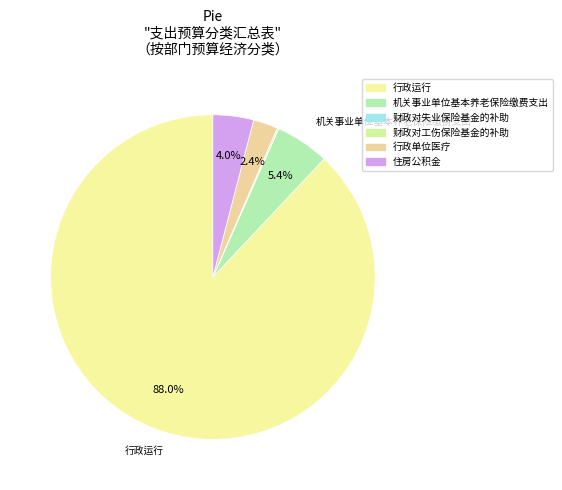

Is it true that 住房公积金 is 9% of the pie?

False